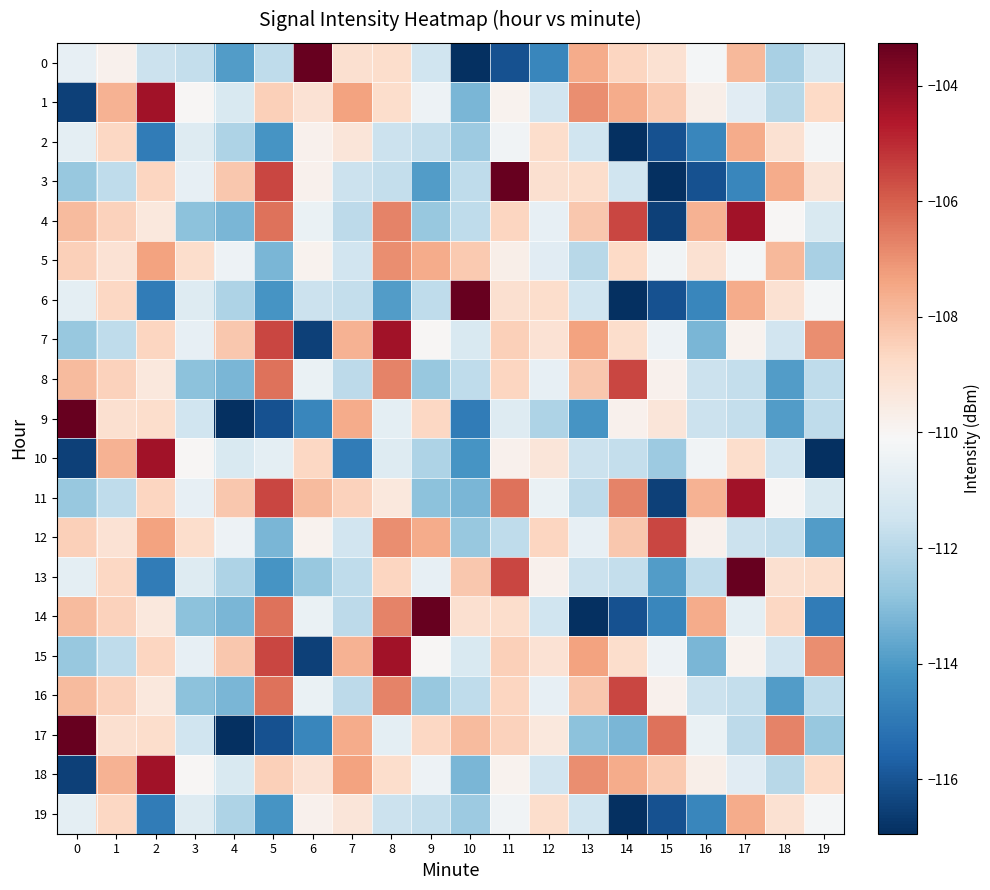

Rank the series at 10 from highest to lowest value.

6, 17, 13, 5, 14, 7, 15, 3, 4, 8, 16, 2, 19, 12, 1, 18, 11, 10, 9, 0